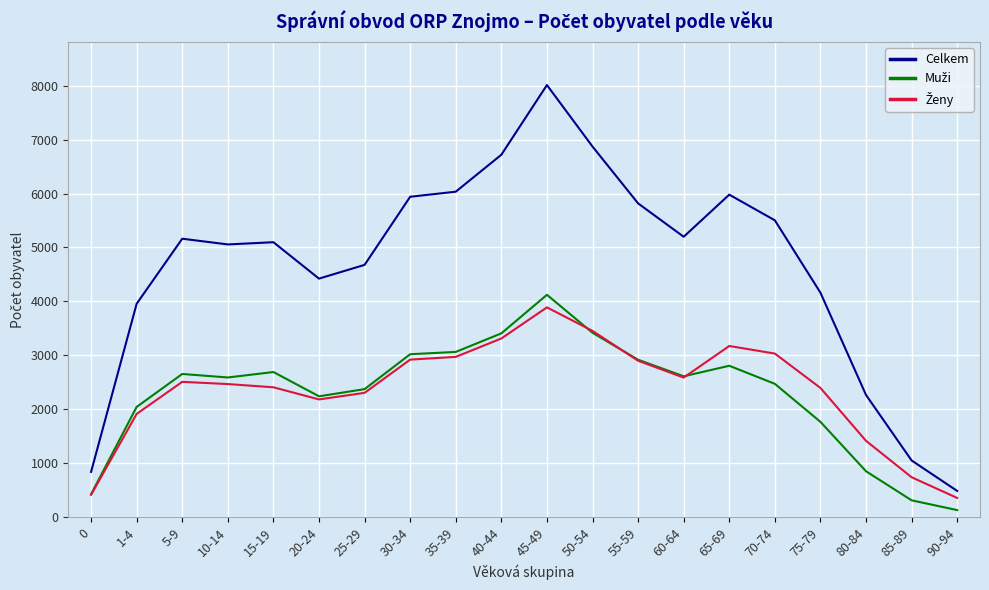

Which series changed the most between 15-19 and 80-84?

Celkem